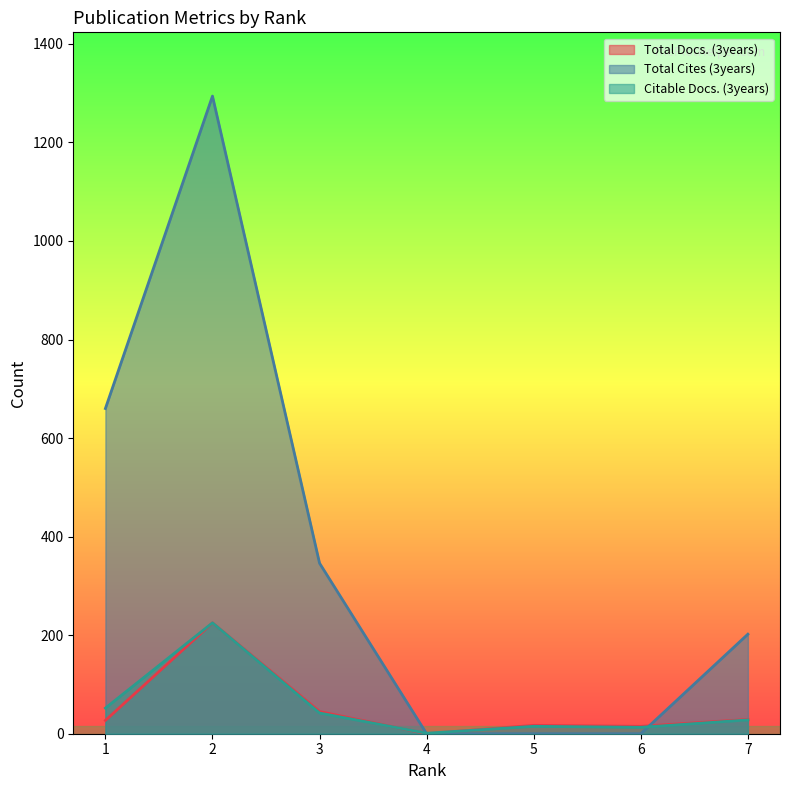

What is the total value across all series at 2?

1744